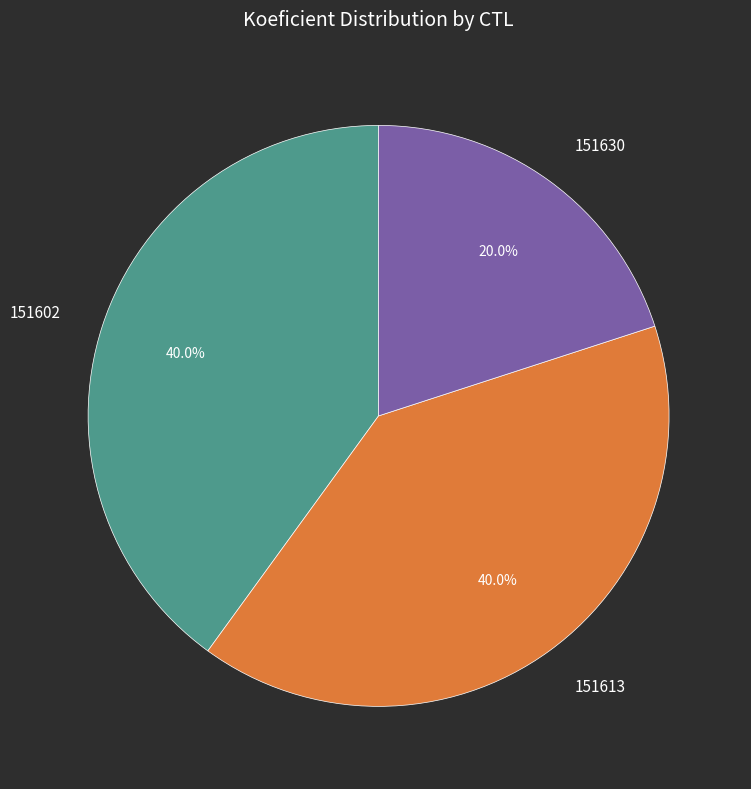

How many slices are in this pie chart?

3